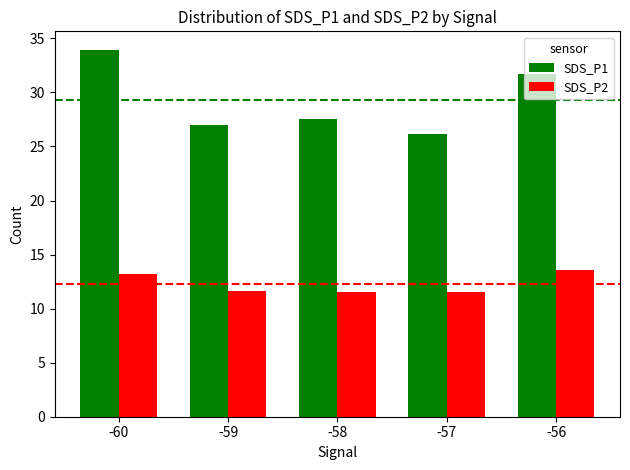

What is the highest value of the SDS_P1 series?

34.0